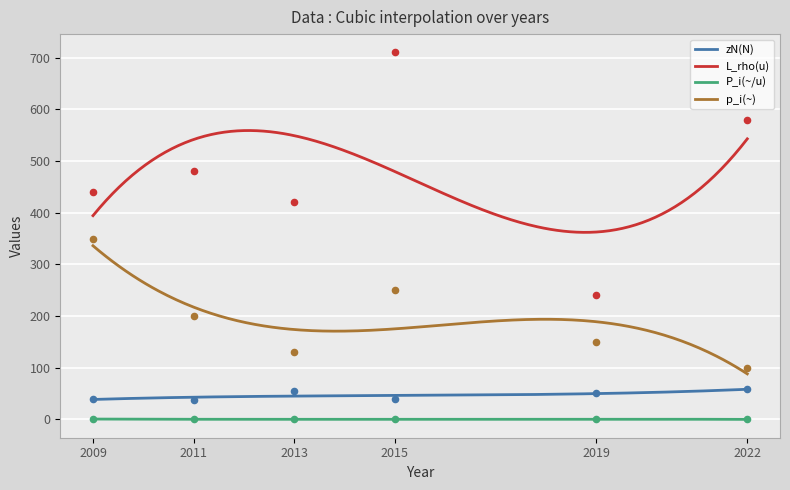

Which series contains the lowest Y value?

P_i(~/u)